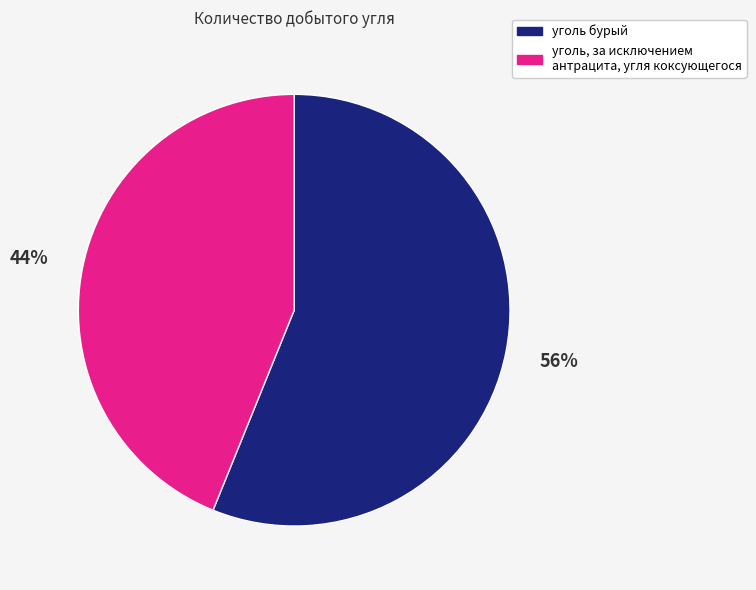

Combined, do уголь, за исключением антрацита, угля коксующегося and уголь бурый account for over 50%?

Yes